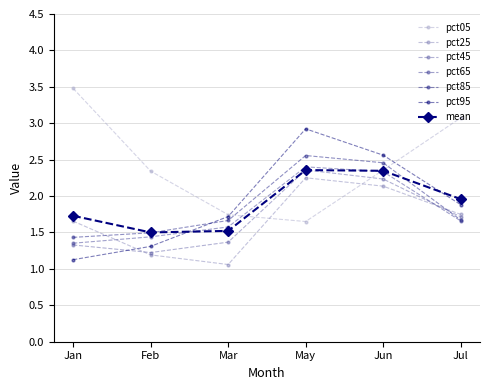

Where is pct95 nearest to the value 2?

Jul